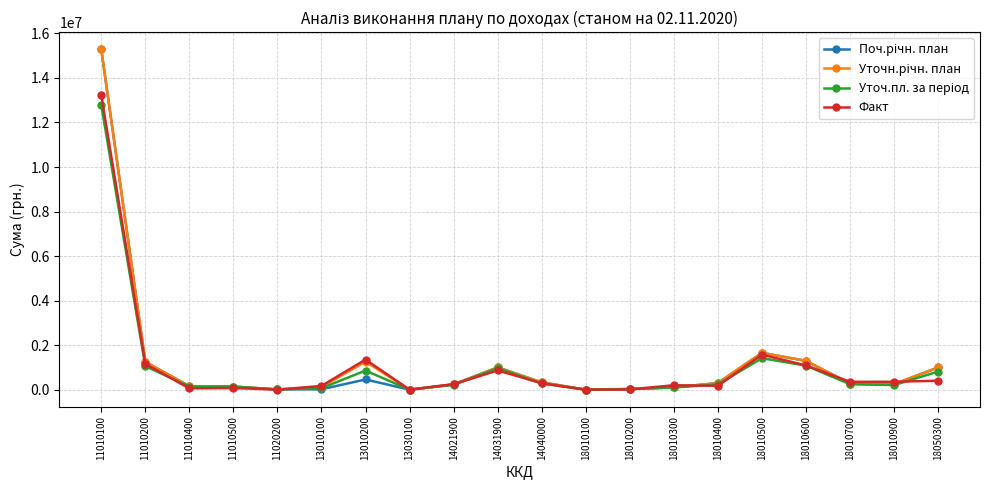

Does the chart have visible grid lines?

Yes